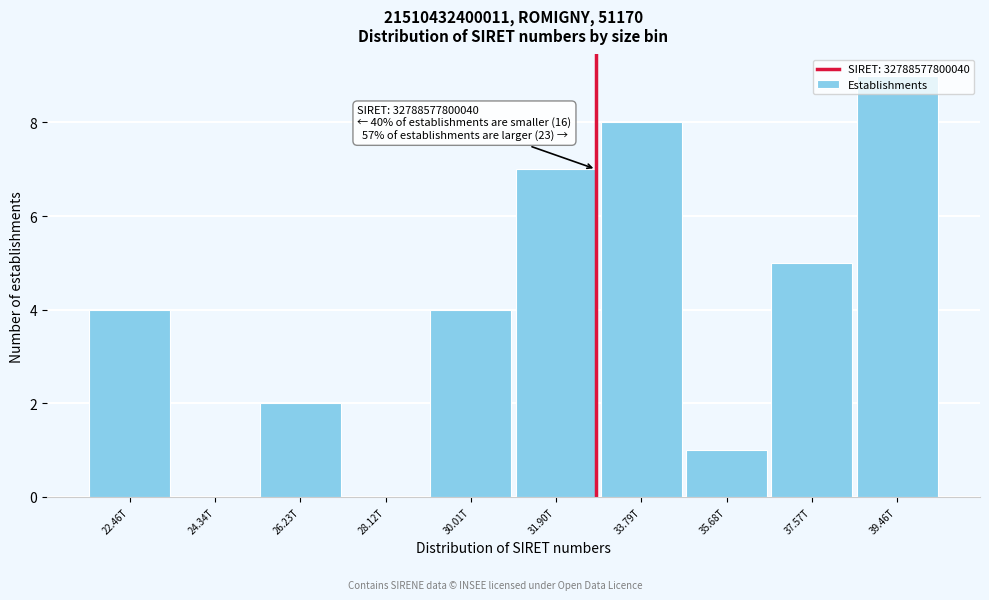

What is the sum of the values at 22.46T and 35.68T?

5